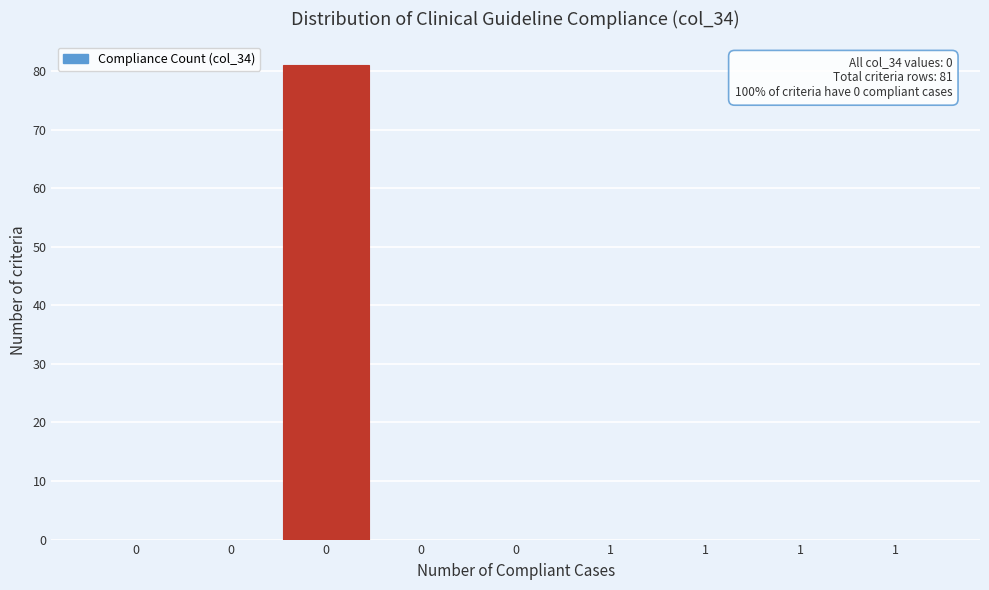

Are the bars horizontal?

No